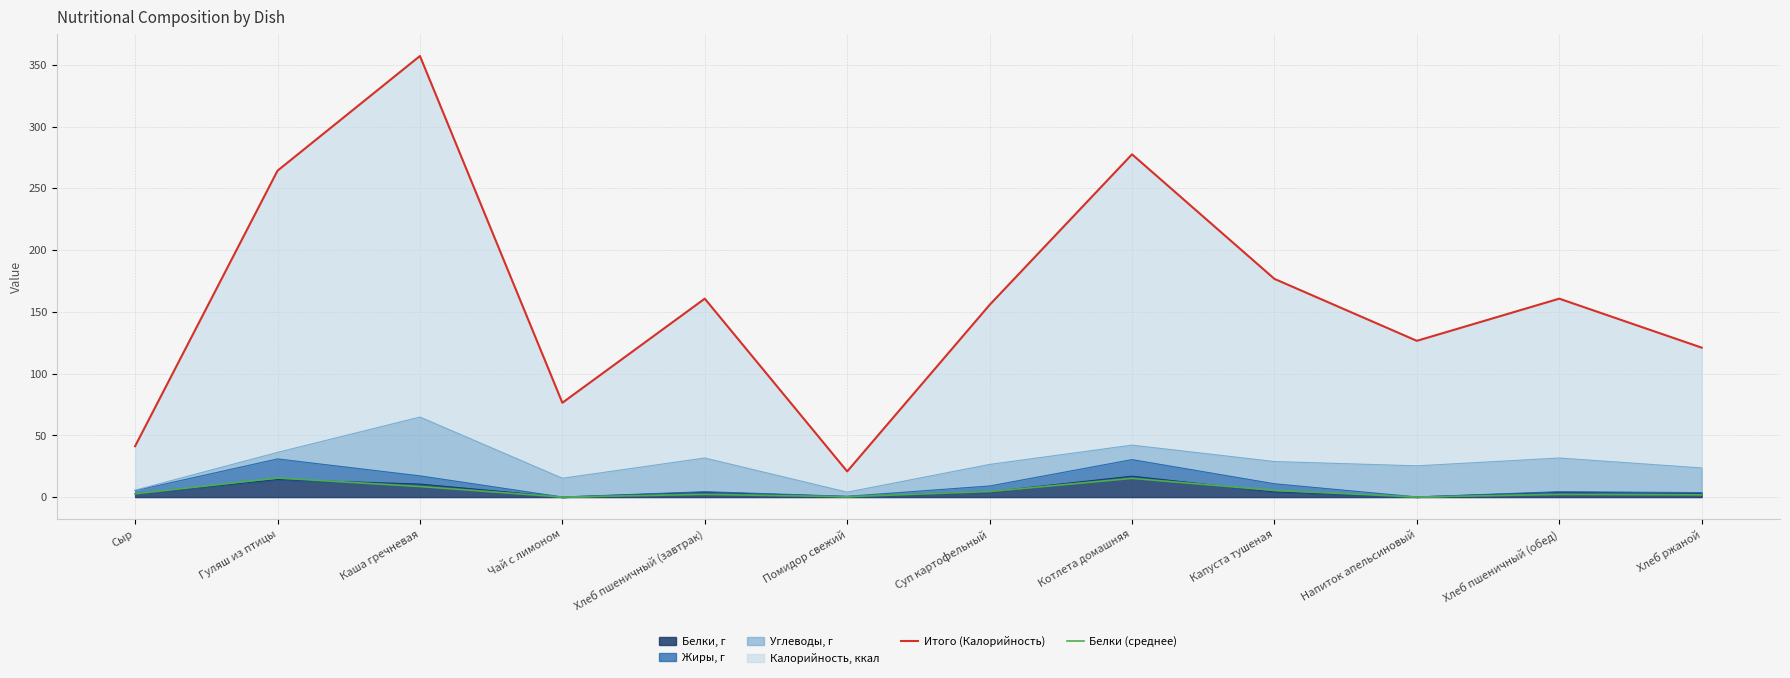

At which category does the chart reach its minimum across all series?

Чай с лимоном